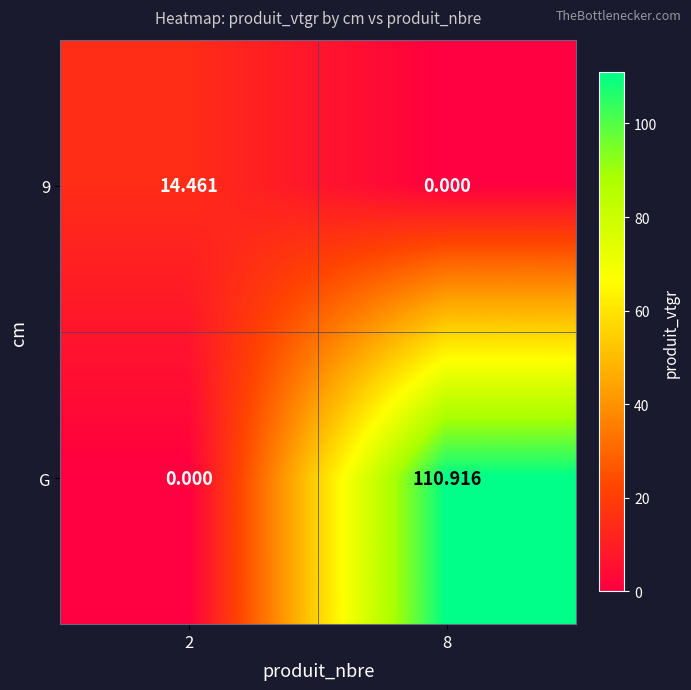

List the series in order of their peak value, lowest first.

9, G